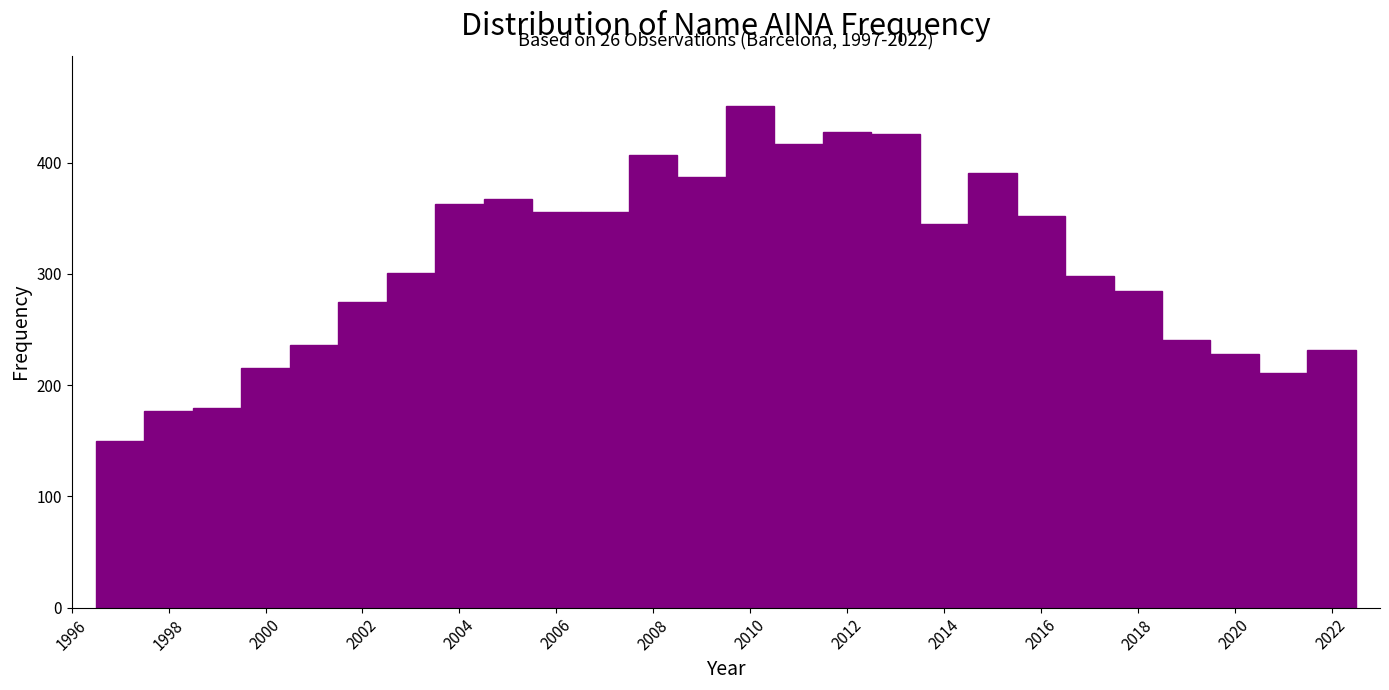

Over which range of the x-axis is the bar tallest?

2009.5 to 2010.5